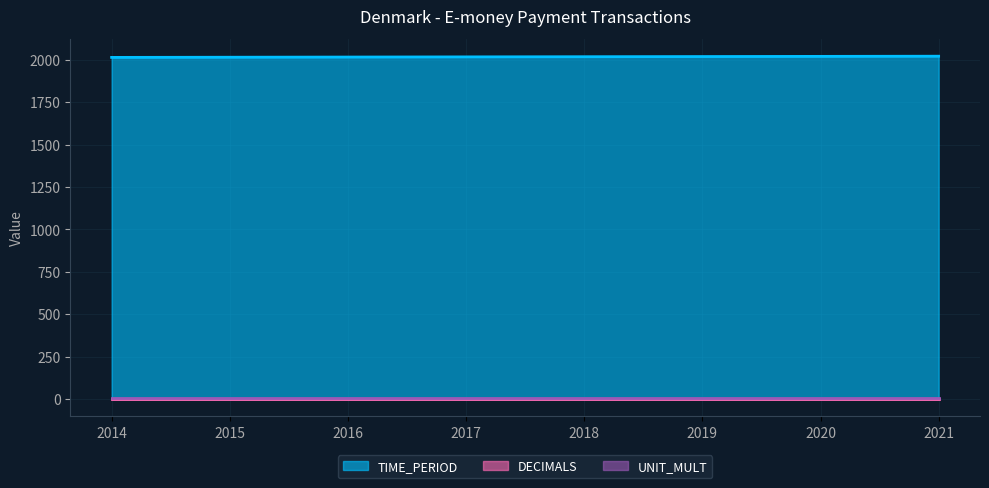

Between 2017 and 2021, which is larger?

2021